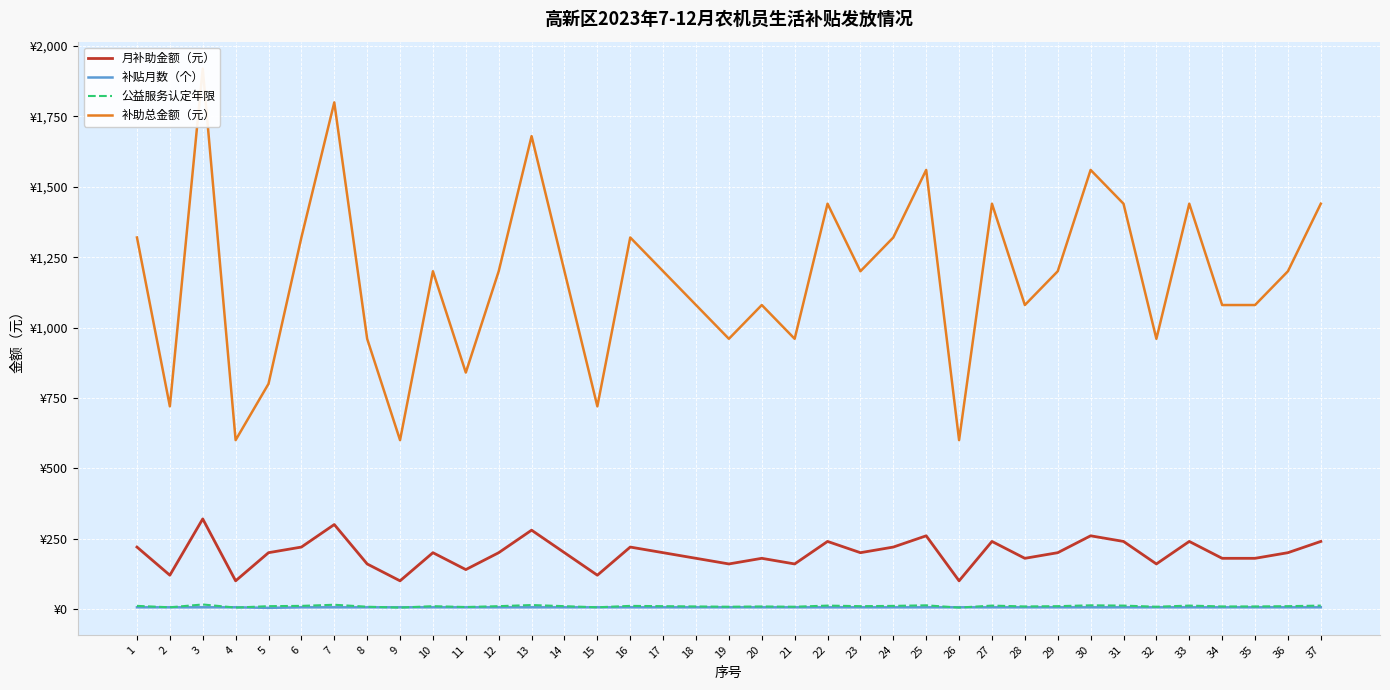

In 公益服务认定年限, how many points are higher than both neighbors (excluding endpoints)?

11